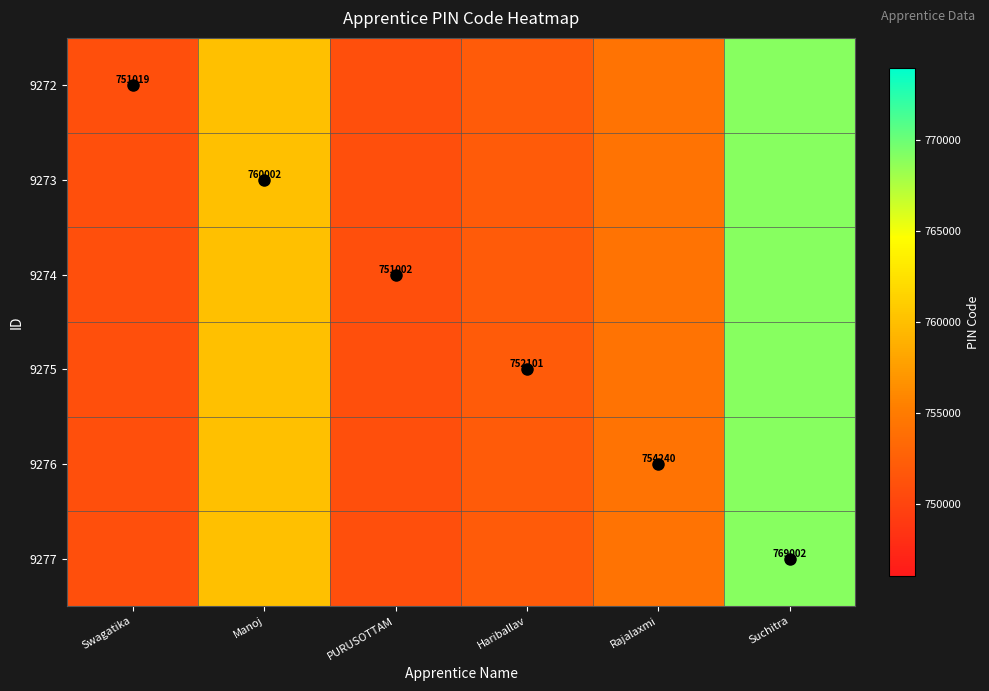

Rank the series at Hariballav from lowest to highest value.

9272, 9273, 9274, 9275, 9276, 9277